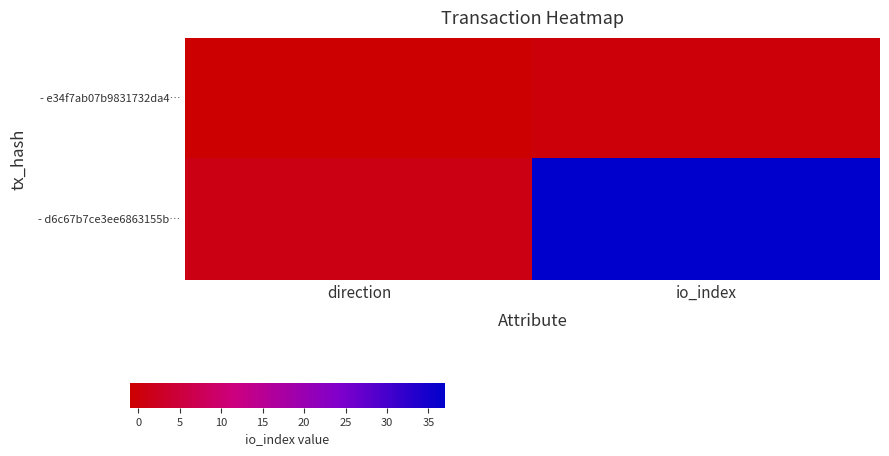

At how many categories does at least one series exceed 3?

1